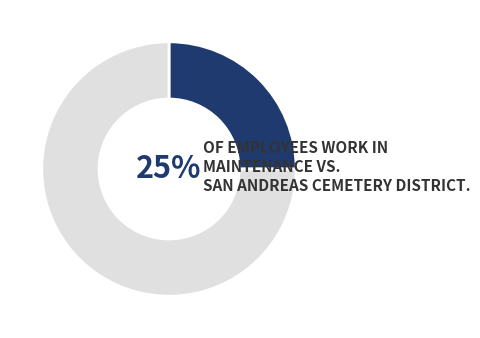

To the nearest percent, what is the average slice percentage?

50%